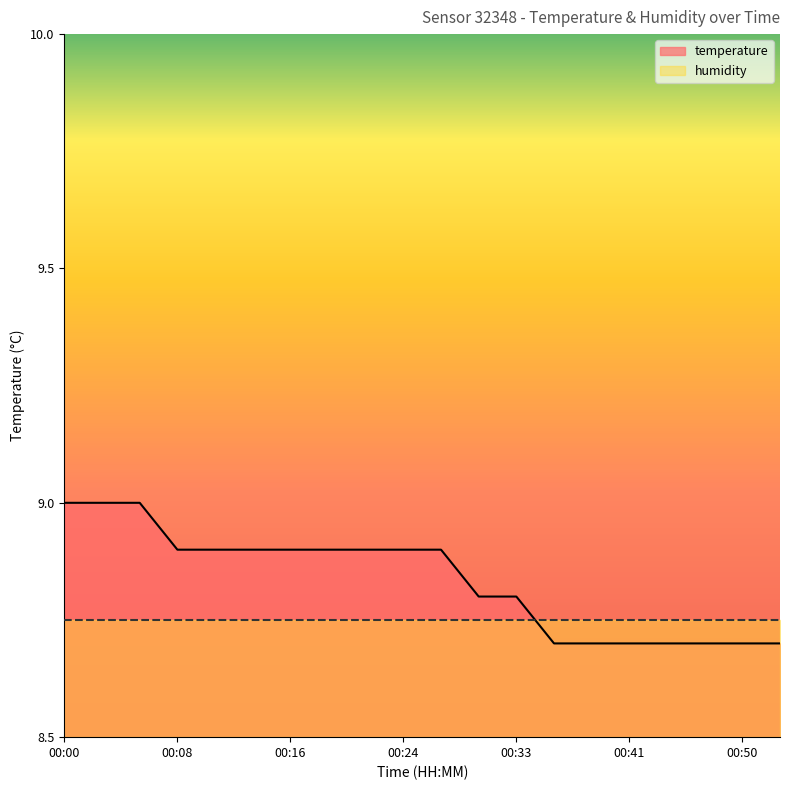

What value does the data have at 00:39?

8.7